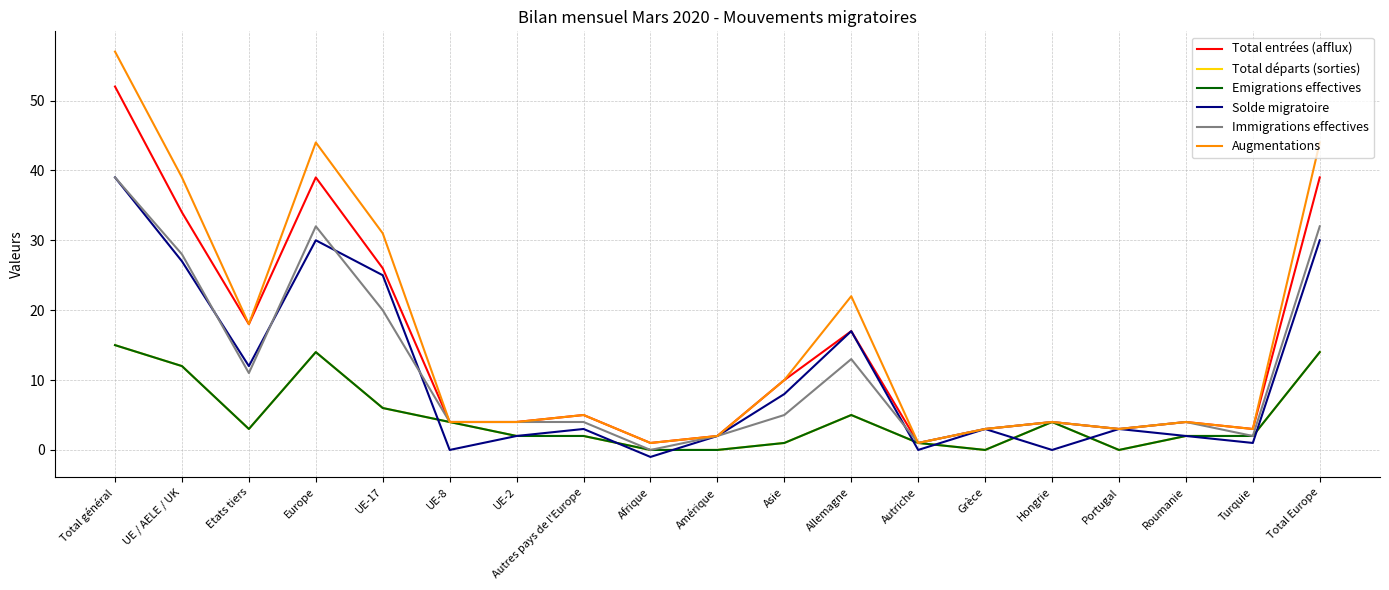

True or false: Total départs (sorties) and Immigrations effectives cross at least once.

False